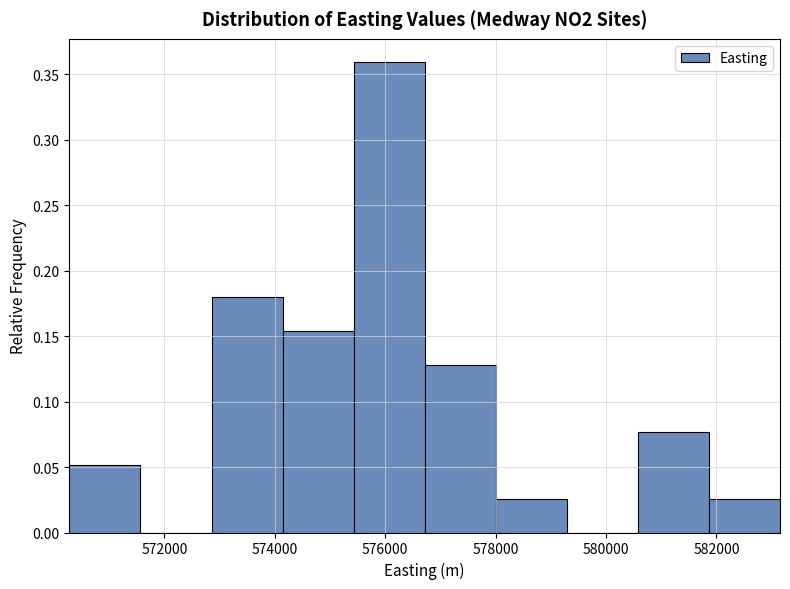

Reading left to right, list every bar in this chart as the range it spans on the x-axis followed by its height. Neither the bar edges nor the heights are printed on the chart, so give them approximately, as read against the axes.

570200 to 571600: 0.050
571600 to 572800: 0
572800 to 574200: 0.180
574200 to 575400: 0.155
575400 to 576800: 0.360
576800 to 578000: 0.130
578000 to 579200: 0.025
579200 to 580600: 0
580600 to 581800: 0.075
581800 to 583200: 0.025